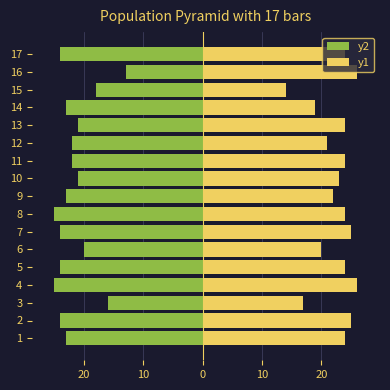

What is the value of the y2 bar at the 4th from the left?

-25